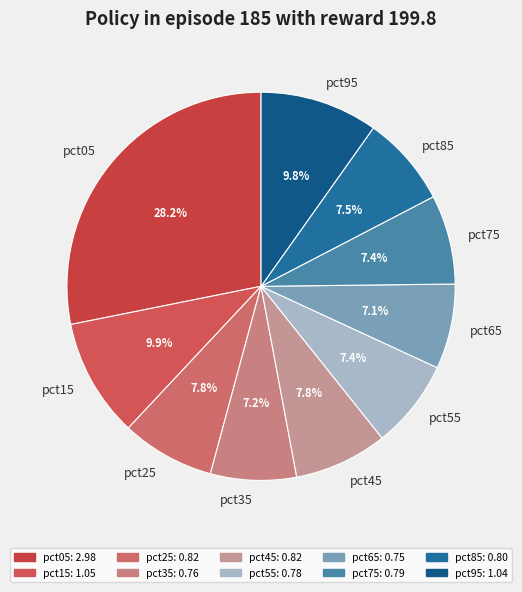

Does any single category account for the majority?

No